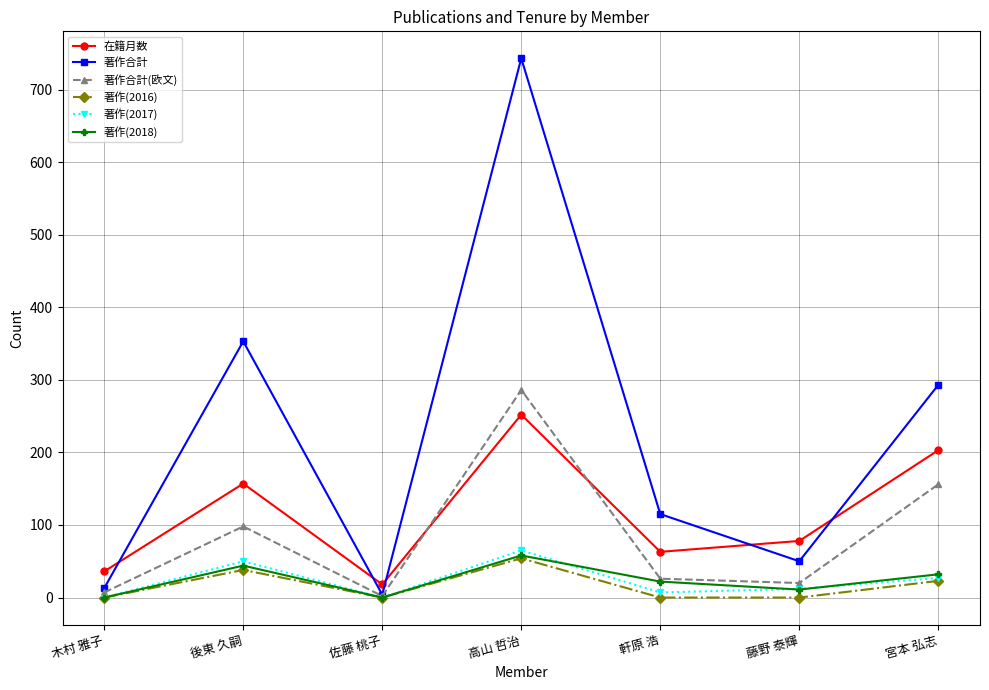

Is this an area chart (filled region under the line)?

No